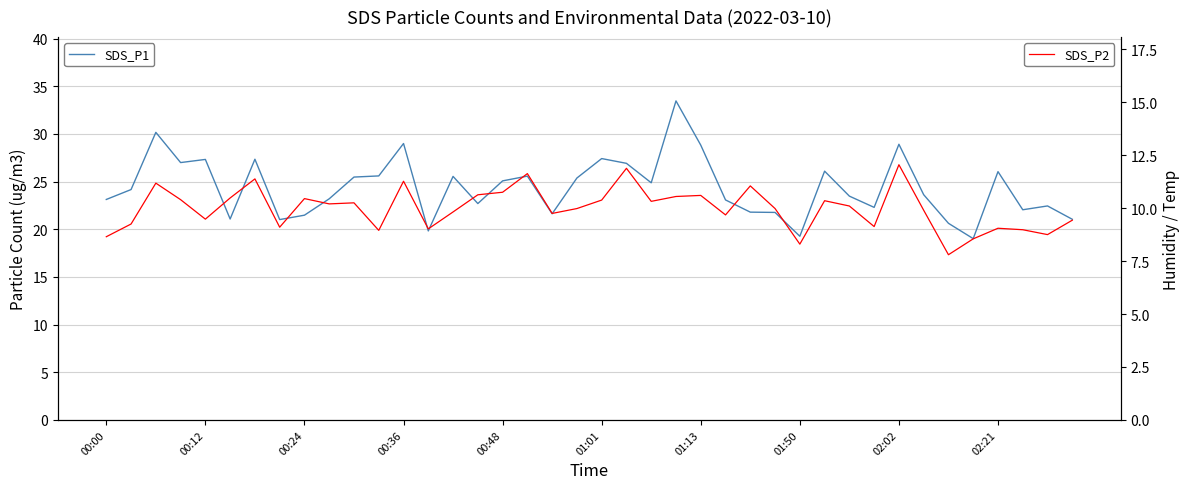

True or false: SDS_P1 and SDS_P2 intersect in this chart.

False